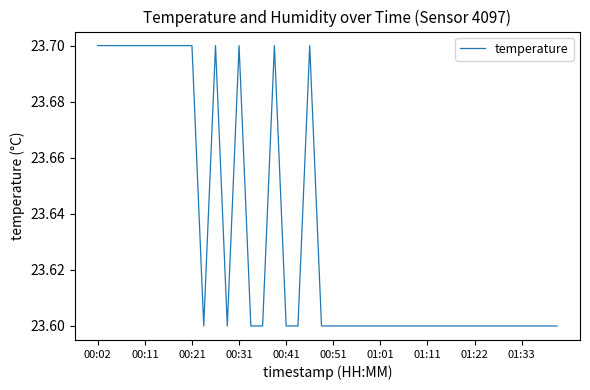

Is this an area chart (filled region under the line)?

No